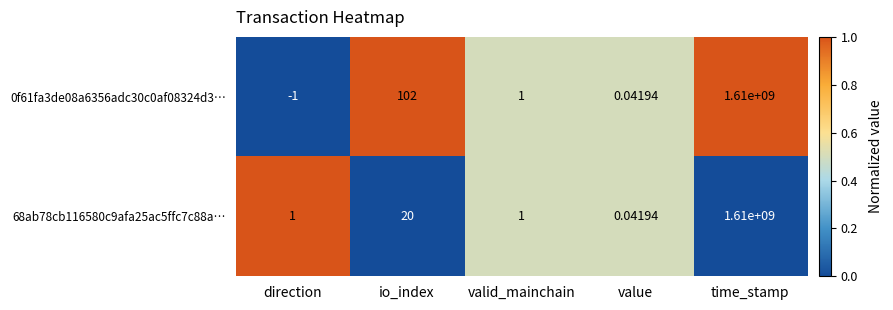

Is the value of 0f61fa3de08a6356adc30c0af08324d3… at time_stamp greater than the value of 68ab78cb116580c9afa25ac5ffc7c88a… at valid_mainchain?

Yes